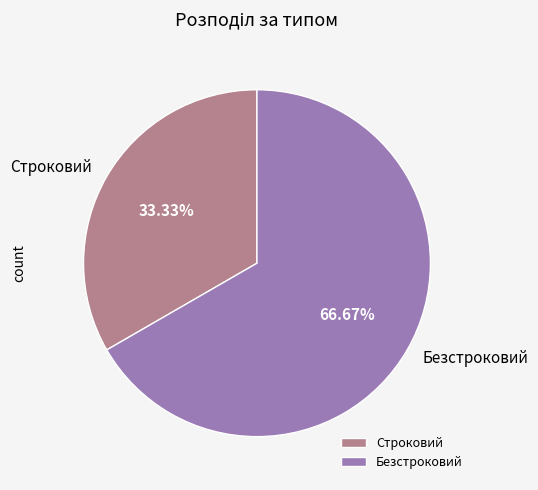

The Безстроковий slice represents 67% of the pie. True or false?

True